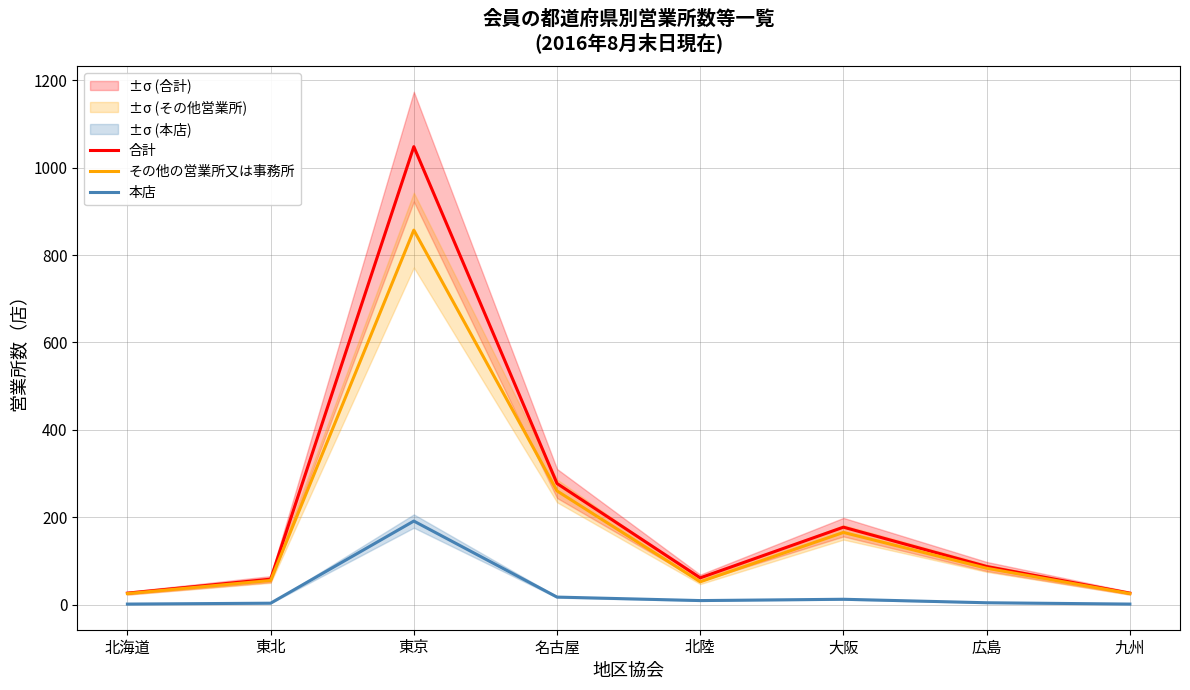

What is the difference between the 本店 values at 東京 and 東北?

188